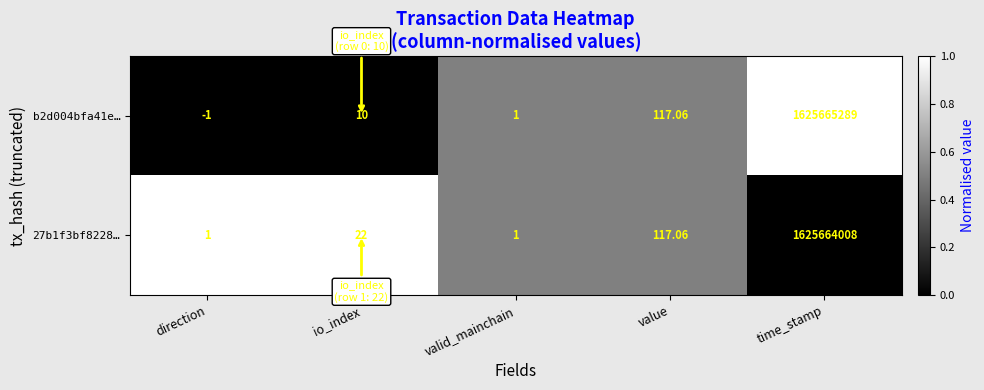

At which label is b2d004bfa41e… closest to 812832644?

value